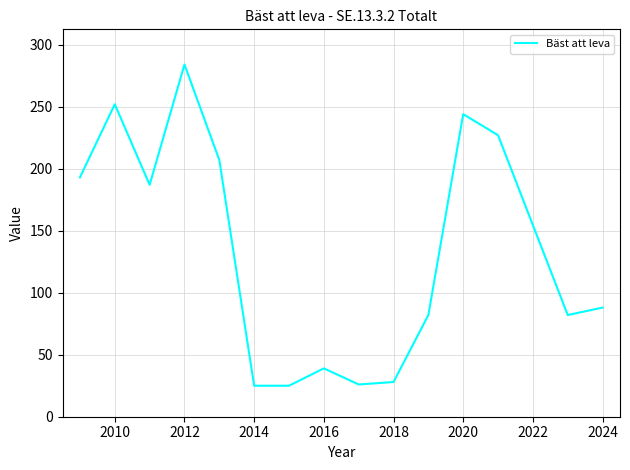

What is the difference between the maximum and minimum values?

259